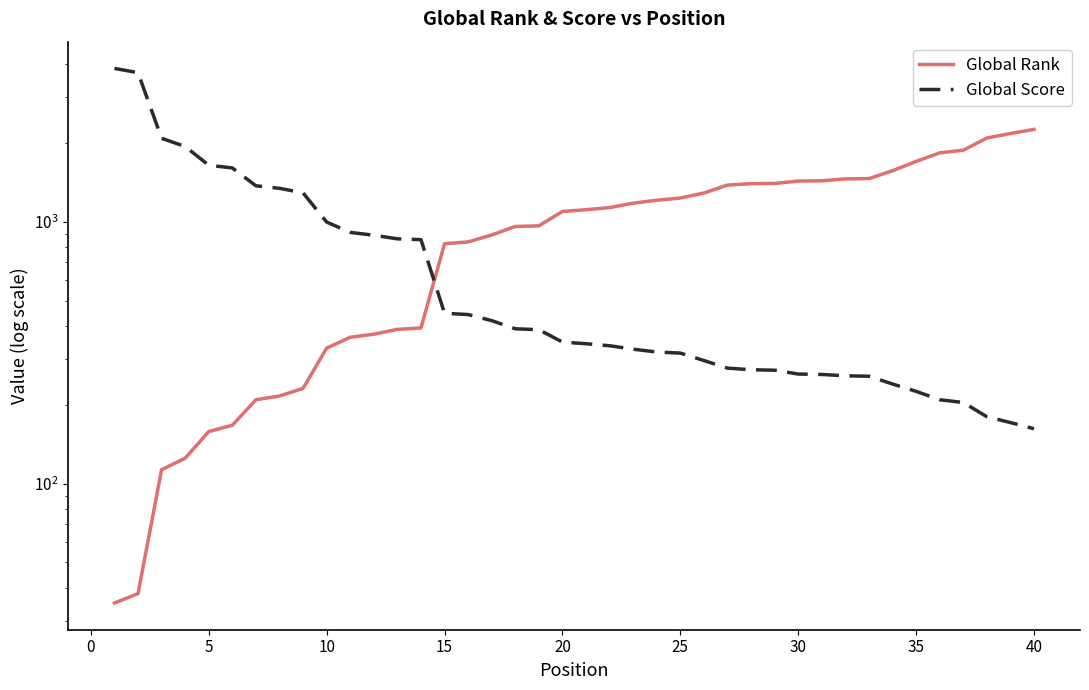

At how many categories does at least one series exceed 2276?

2